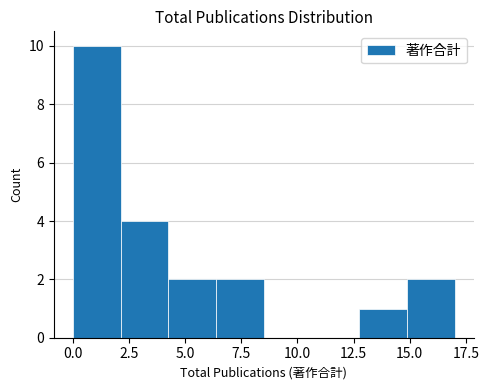

Which range on the x-axis has the tallest bar?

0.0 to 2.0